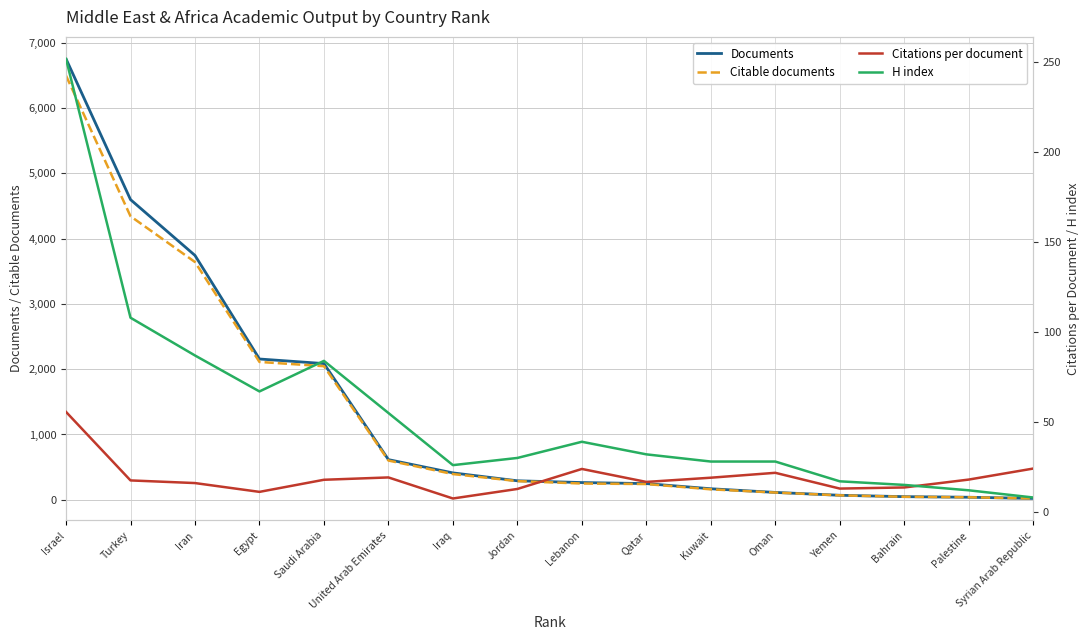

Reading left to right, transcribe all the data shown in this chart.

Documents: 6752.0	4597.0	3742.0	2156.0	2086.0	615.0	412.0	291.0	264.0	248.0	169.0	113.0	69.0	48.0	39.0	21.0
Citable documents: 6495.0	4342.0	3641.0	2111.0	2046.0	601.0	394.0	286.0	249.0	241.0	160.0	111.0	68.0	46.0	39.0	20.0
Citations per document: 55.6	17.5	16.0	11.1	17.9	19.2	7.5	12.8	23.9	16.7	19.0	21.7	13.0	13.6	18.0	24.1
H index: 252.0	108.0	87.0	67.0	84.0	55.0	26.0	30.0	39.0	32.0	28.0	28.0	17.0	15.0	12.0	8.0